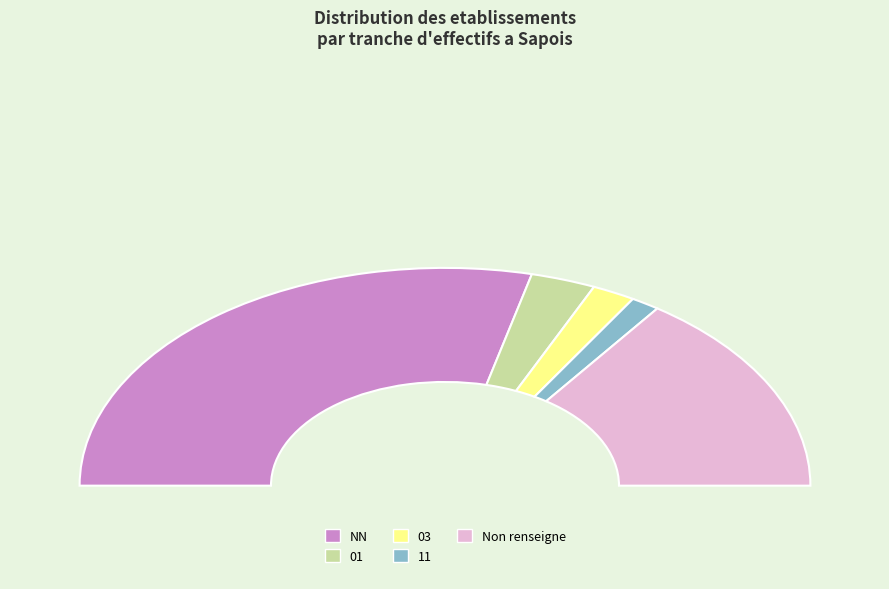

Rank the categories by value from highest to lowest.

NN, , 01, 03, 11